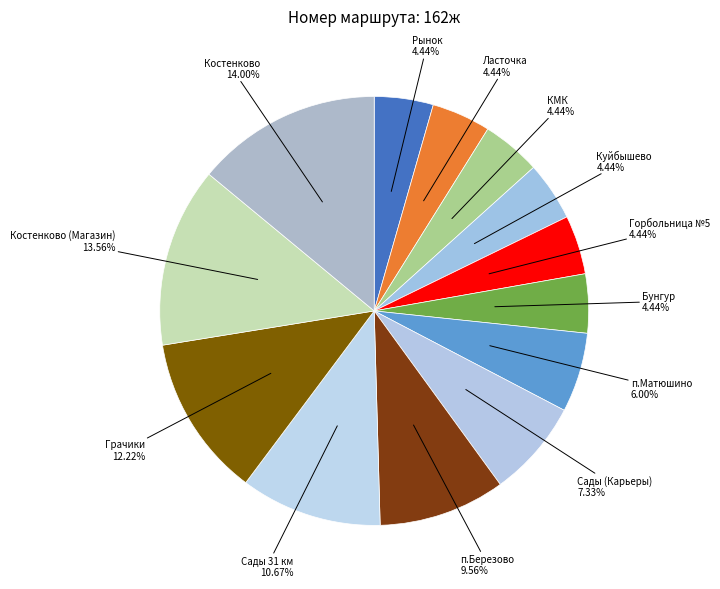

Approximately how many times larger is the value at Бунгур compared to Ласточка?

1.0